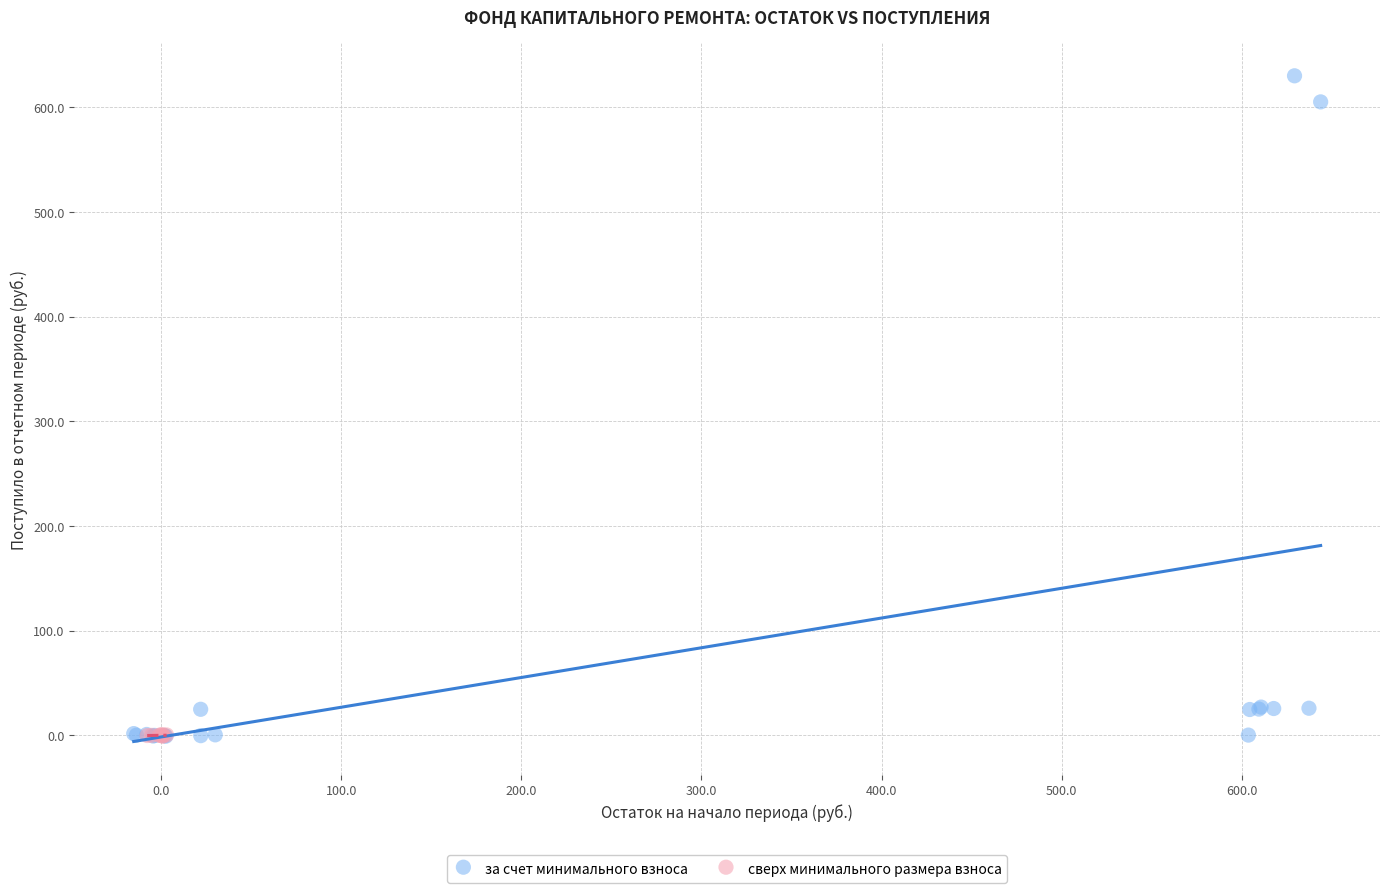

Which series contains the highest Y value?

за счет минимального взноса